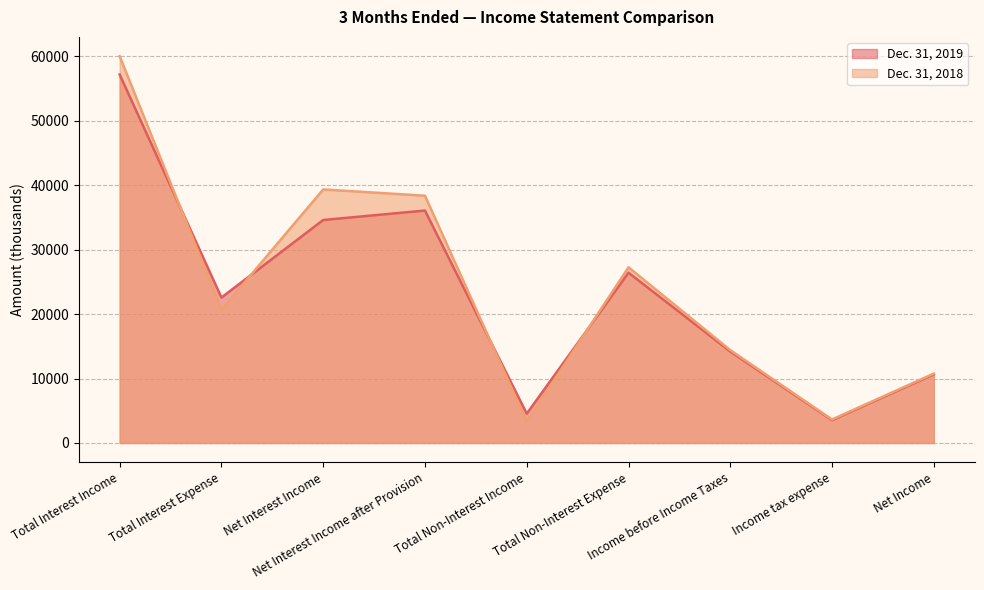

Does the chart display data point markers on the line(s)?

No